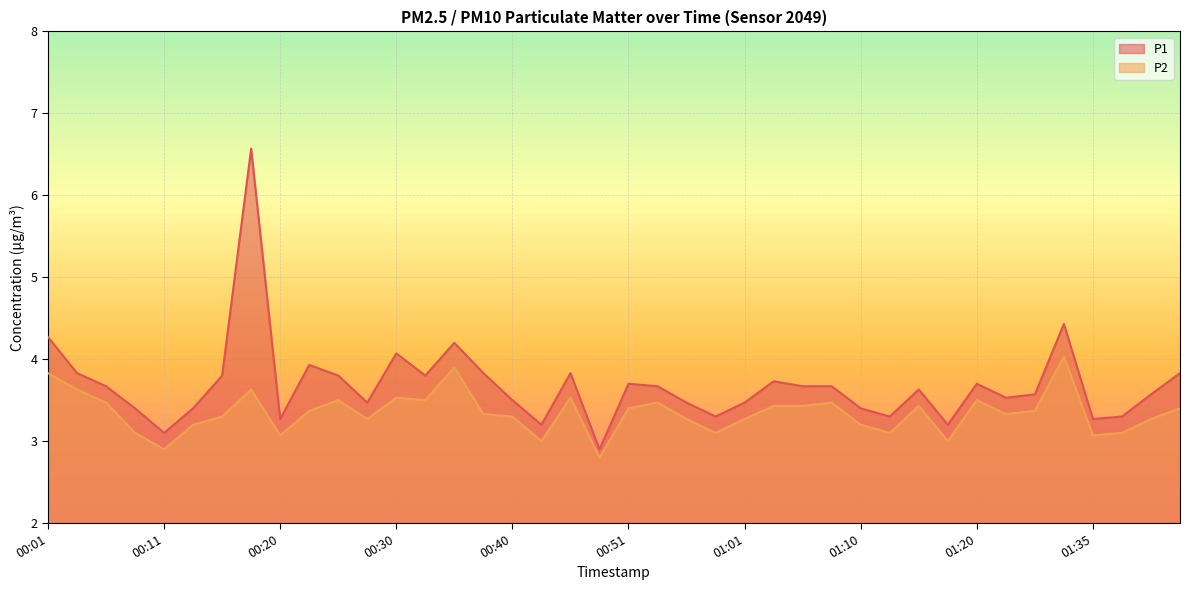

What is the label of the 2nd point from the right?

01:40